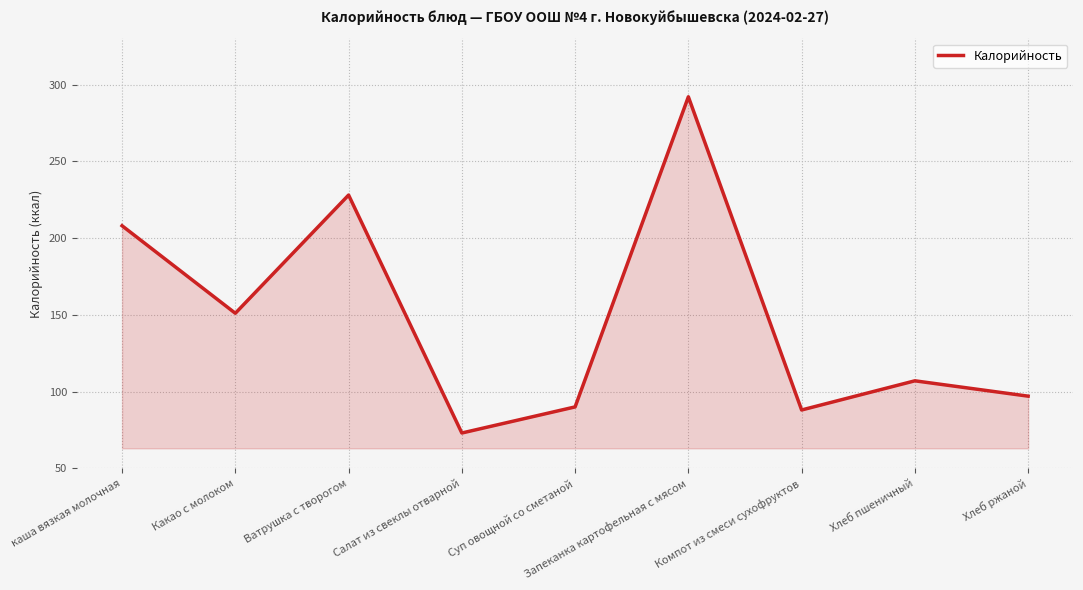

What is the sum of all values?

1334